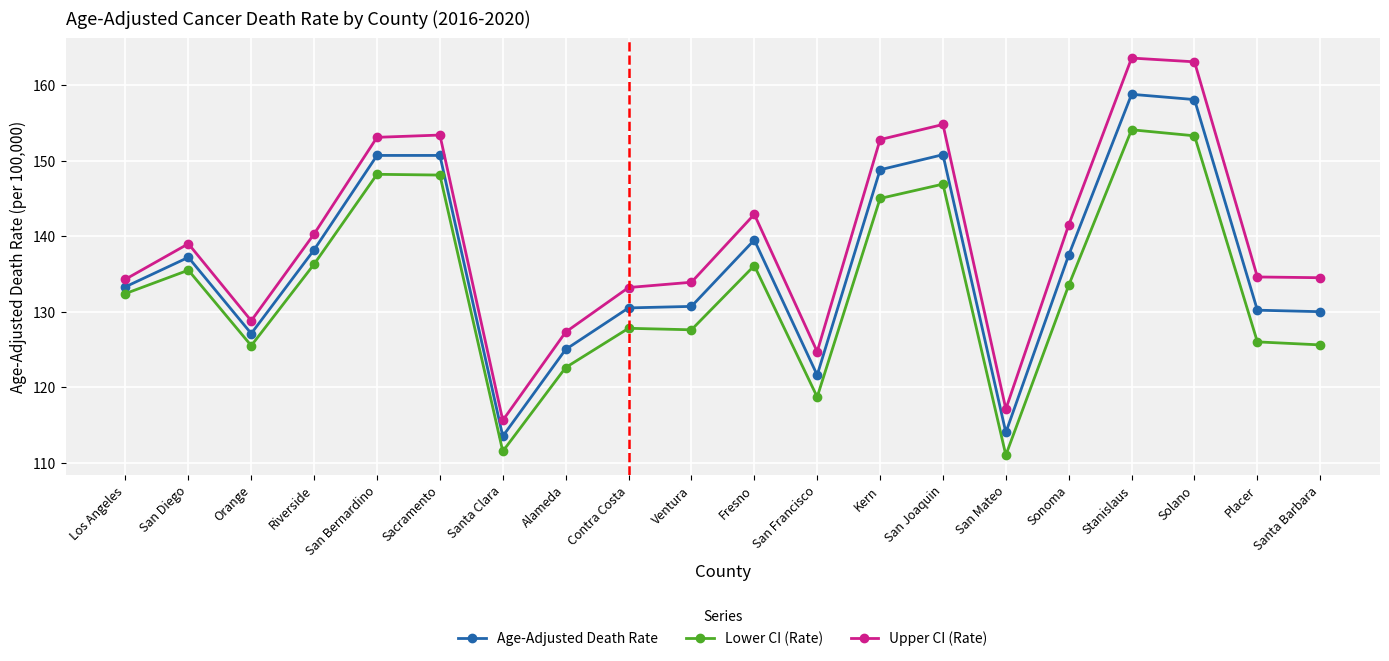

What is the average value of the Lower CI (Rate) series?

133.3